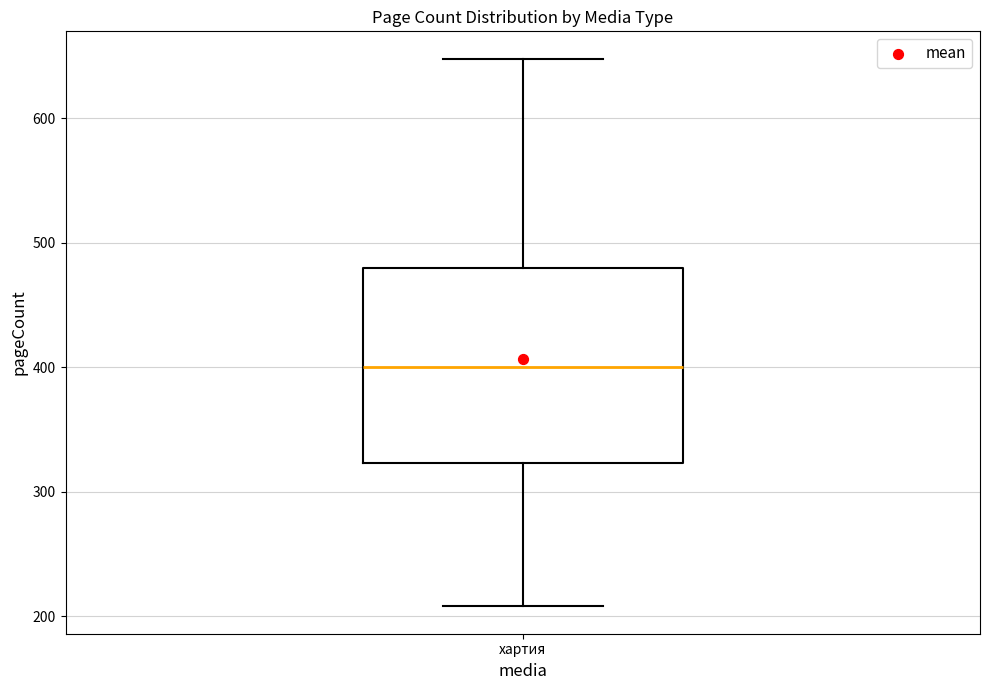

Read this box plot against the y-axis: the position of the median line, the range covered by the box, and the ends of both whiskers. The values are not printed on the chart, so give them approximately, as read against the axis.

median 400, box 320 to 480, whiskers 210 to 650